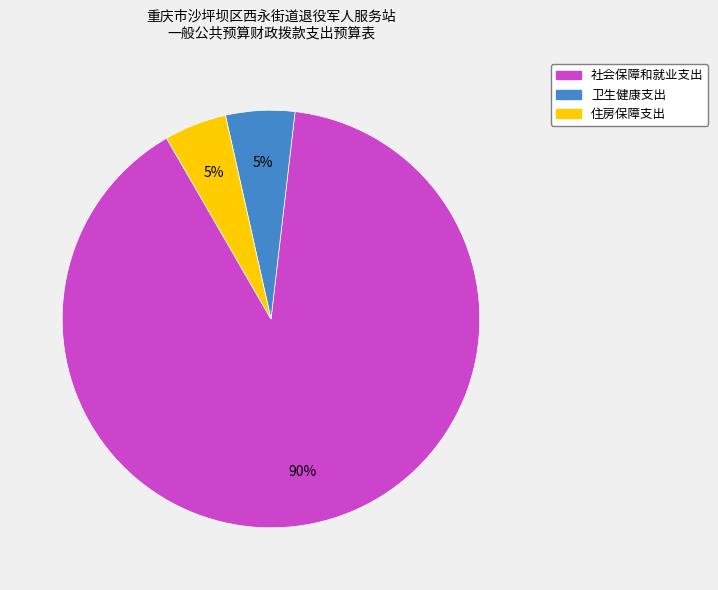

To the nearest percent, what portion does 社会保障和就业支出 represent?

90%